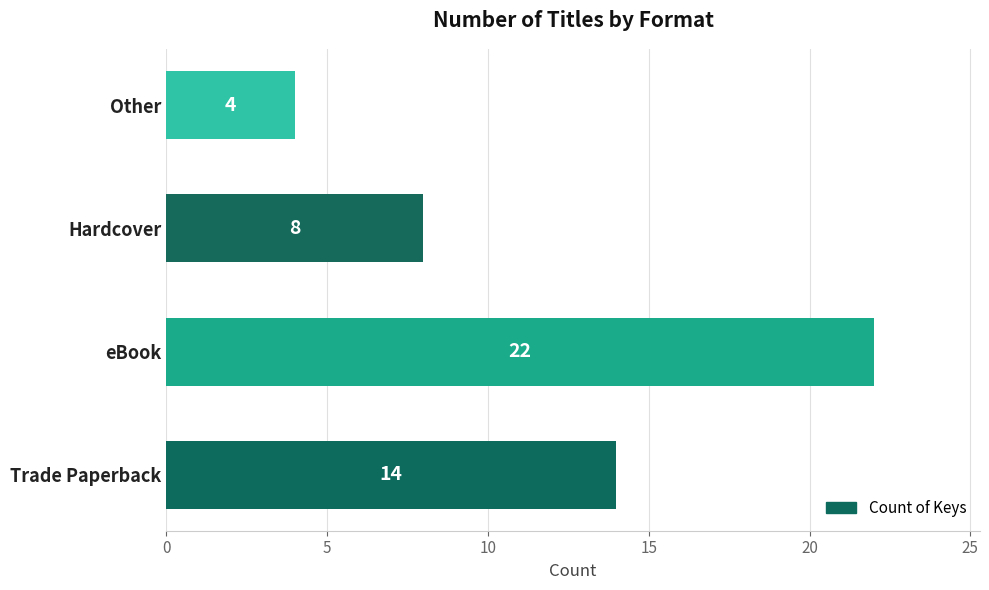

Rank the categories by value from highest to lowest.

eBook, Trade Paperback, Hardcover, Other